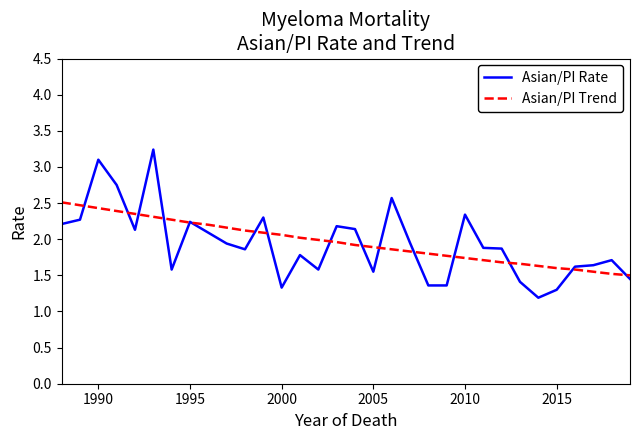

True or false: Asian/PI Rate has more than 0 points higher than both neighbors.

True